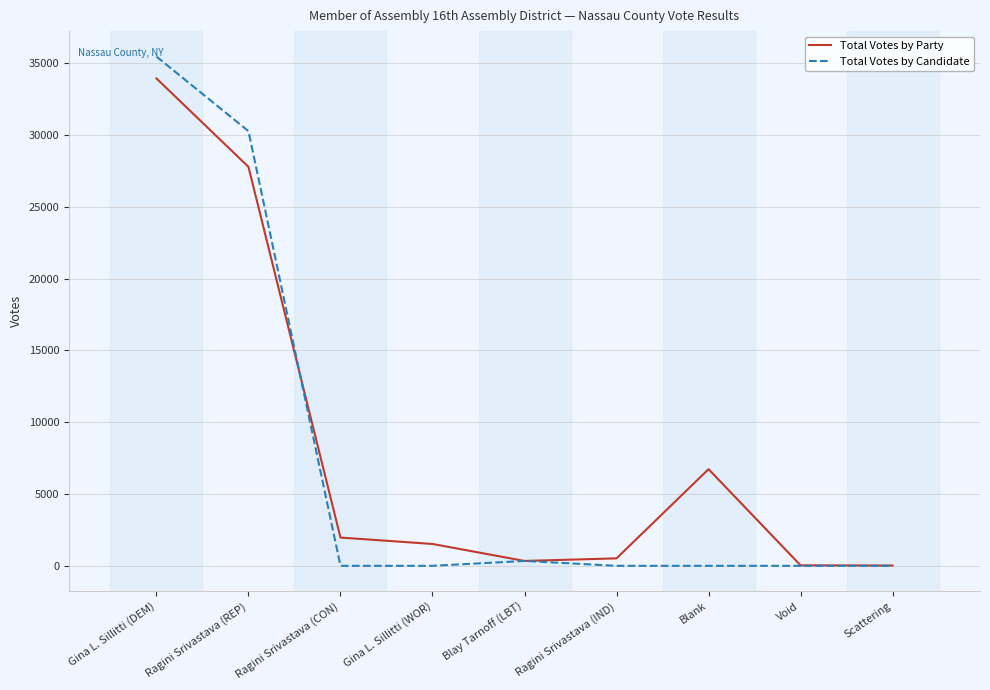

Which series has the widest spread of values?

Total Votes by Candidate